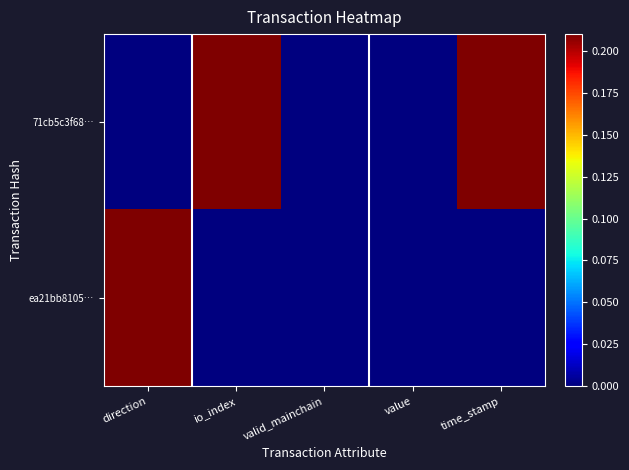

Count the number of data series in this chart.

2